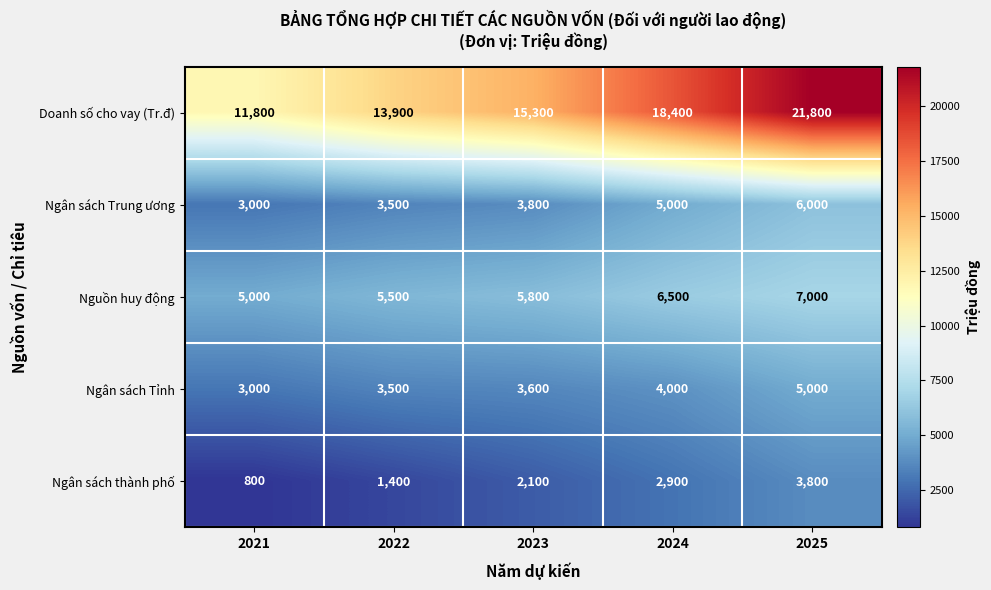

Which series changed the most between 2021 and 2022?

Doanh số cho vay (Tr.đ)